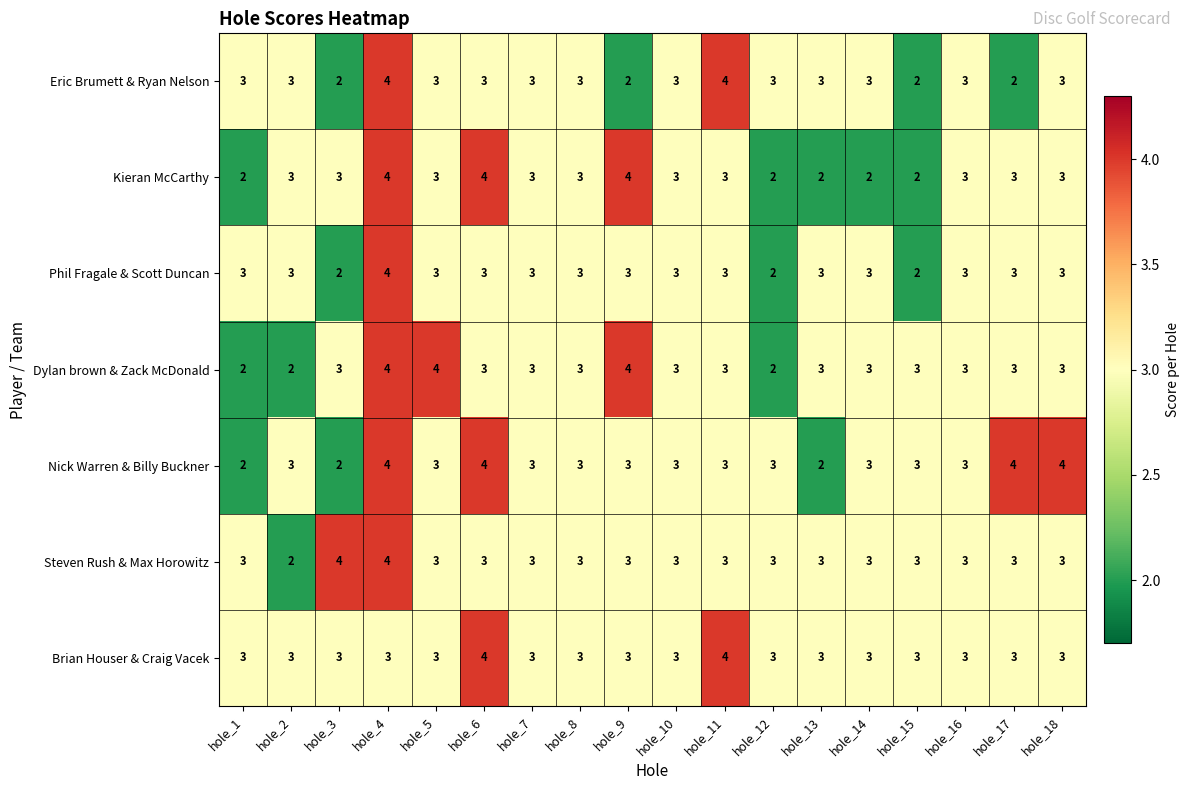

Read the Phil Fragale & Scott Duncan value at hole_8.

3